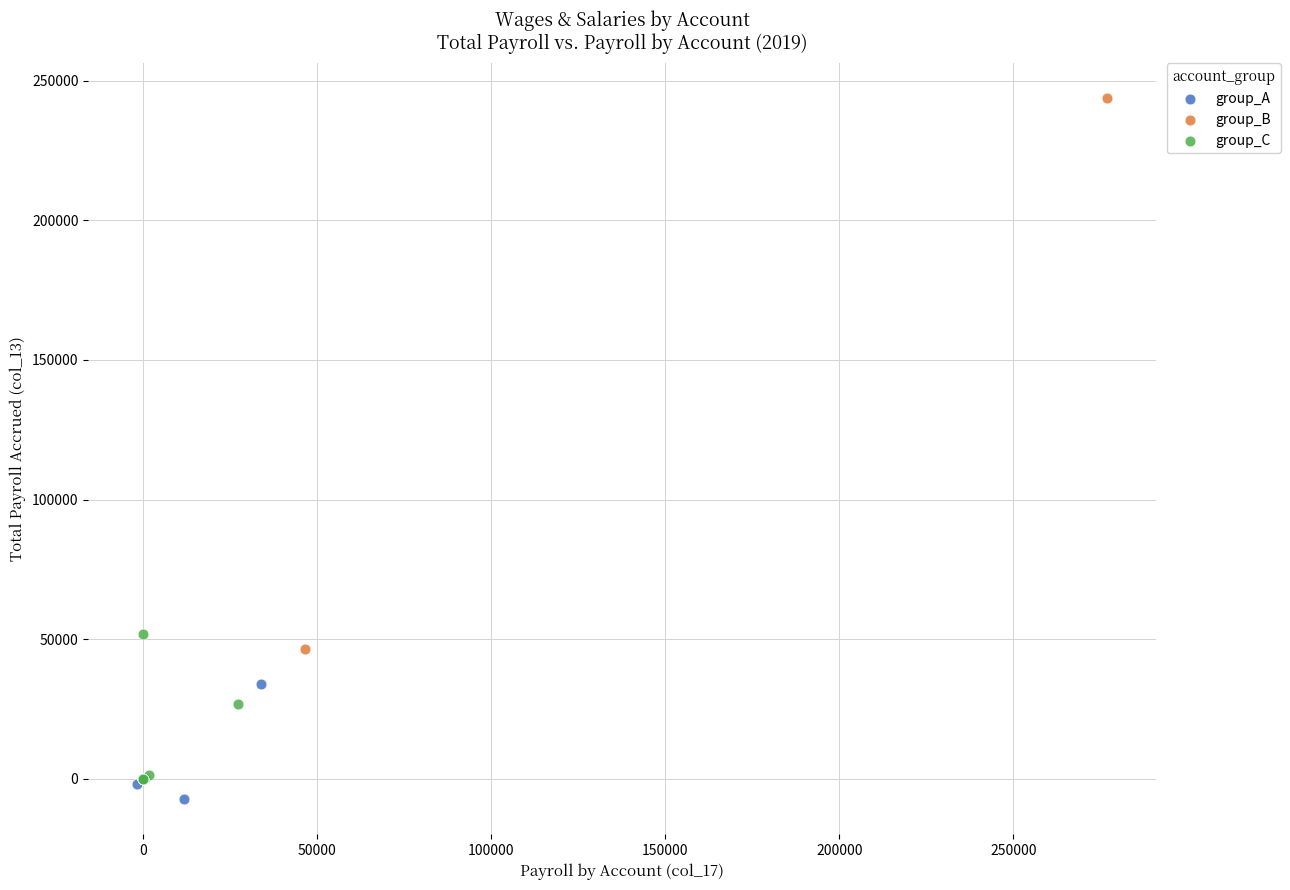

What are all the series names shown in the legend?

group_A, group_B, group_C